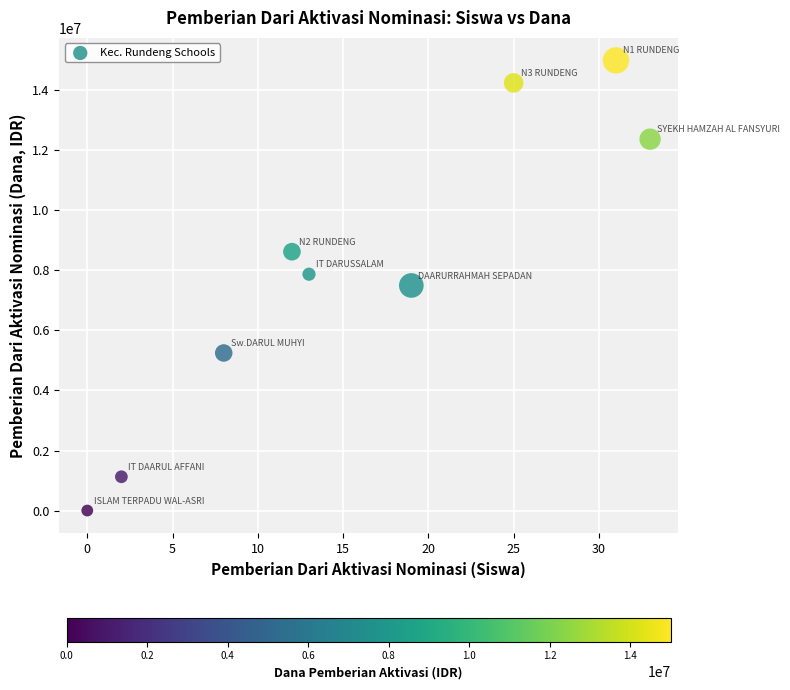

What is the range of X values (max minus min)?

33